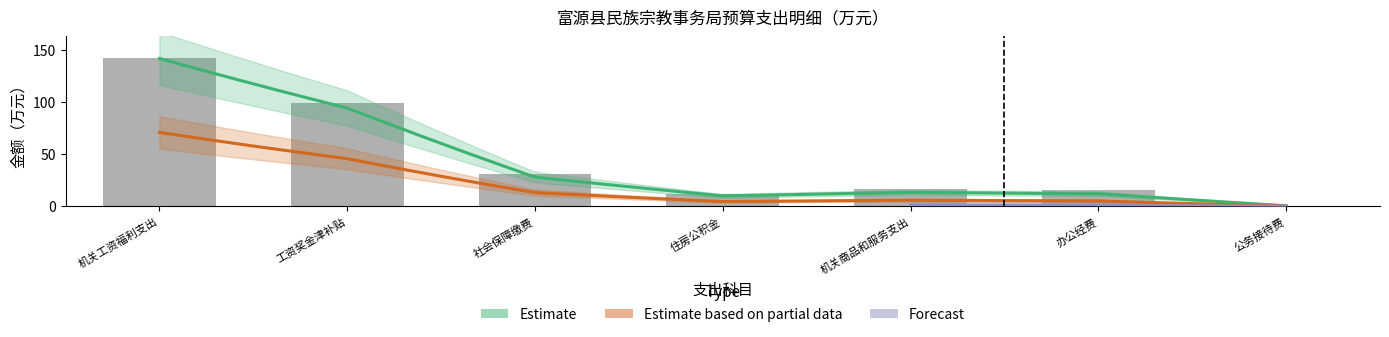

What is the maximum value shown in the chart?

142.1